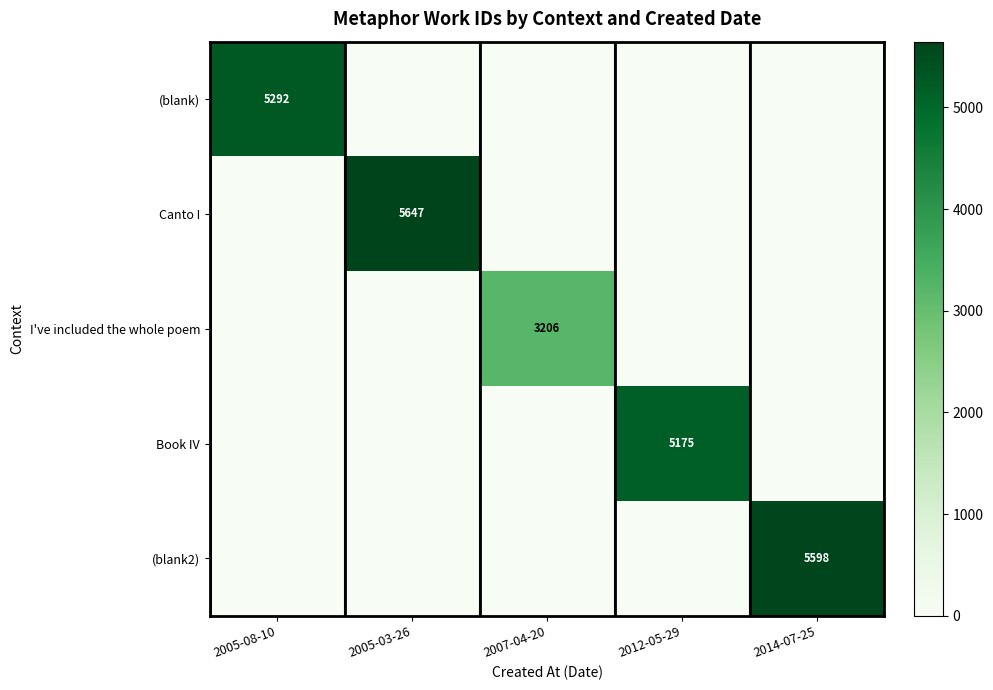

True or false: (blank2) has a value of 5598 at 2014-07-25.

True